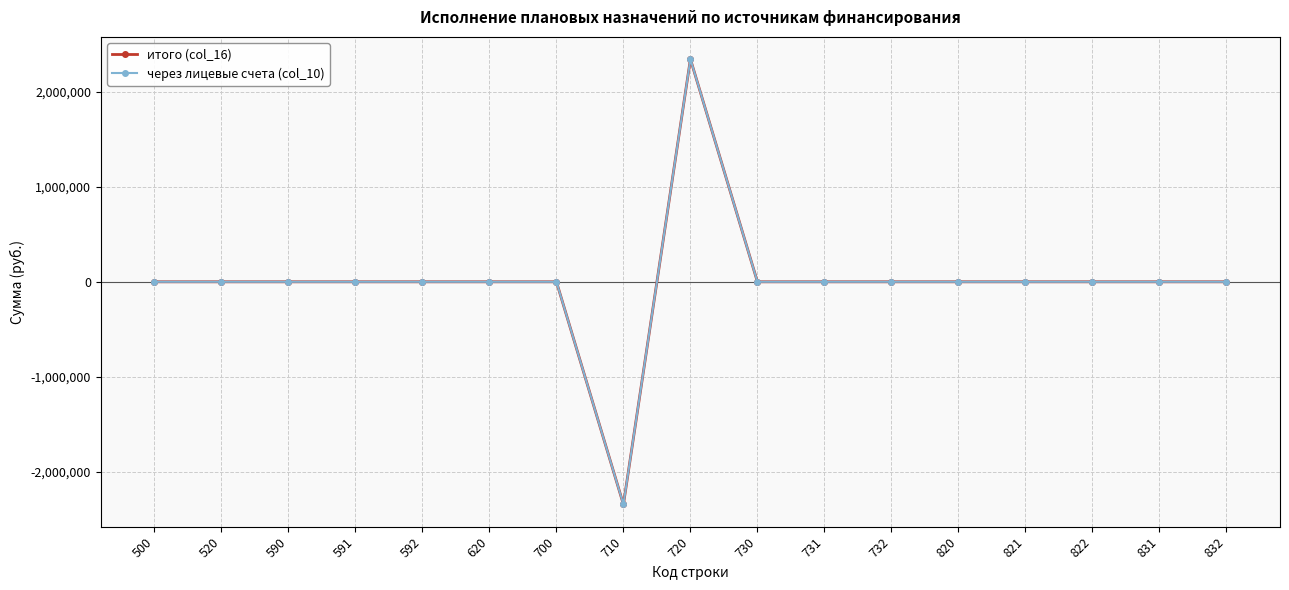

Does the chart have visible grid lines?

Yes